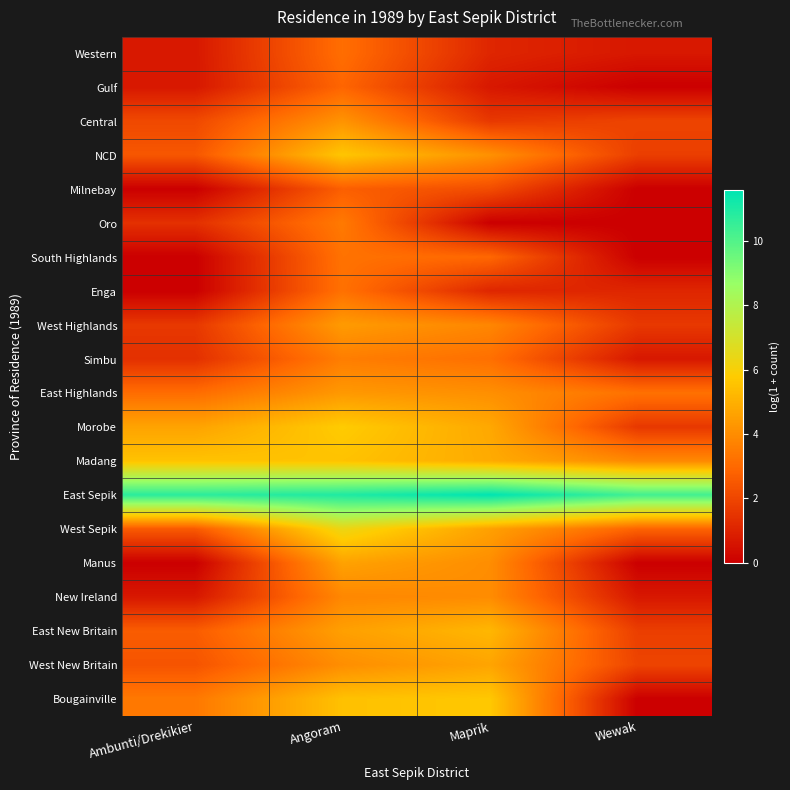

Reading right to left, transcribe all the data shown in this chart.

Western: Wewak=0.7	Maprik=1.1	Angoram=3.1	Ambunti/Drekikier=0.7
Gulf: Wewak=0.0	Maprik=0.7	Angoram=2.9	Ambunti/Drekikier=0.7
Central: Wewak=1.9	Maprik=1.6	Angoram=4.2	Ambunti/Drekikier=2.1
NCD: Wewak=1.8	Maprik=4.1	Angoram=5.6	Ambunti/Drekikier=2.5
Milnebay: Wewak=0.0	Maprik=2.2	Angoram=2.7	Ambunti/Drekikier=0.0
Oro: Wewak=0.0	Maprik=0.0	Angoram=3.5	Ambunti/Drekikier=1.4
South Highlands: Wewak=0.0	Maprik=2.9	Angoram=3.3	Ambunti/Drekikier=0.0
Enga: Wewak=1.1	Maprik=1.1	Angoram=3.2	Ambunti/Drekikier=0.0
West Highlands: Wewak=1.6	Maprik=3.8	Angoram=4.4	Ambunti/Drekikier=1.6
Simbu: Wewak=0.7	Maprik=3.2	Angoram=3.6	Ambunti/Drekikier=1.4
East Highlands: Wewak=3.2	Maprik=4.1	Angoram=4.3	Ambunti/Drekikier=3.1
Morobe: Wewak=1.6	Maprik=4.8	Angoram=5.8	Ambunti/Drekikier=4.6
Madang: Wewak=3.9	Maprik=4.9	Angoram=5.5	Ambunti/Drekikier=5.5
East Sepik: Wewak=10.3	Maprik=11.6	Angoram=11.0	Ambunti/Drekikier=10.7
West Sepik: Wewak=2.8	Maprik=4.6	Angoram=6.3	Ambunti/Drekikier=2.6
Manus: Wewak=0.0	Maprik=4.0	Angoram=4.6	Ambunti/Drekikier=0.0
New Ireland: Wewak=0.7	Maprik=4.0	Angoram=3.9	Ambunti/Drekikier=0.7
East New Britain: Wewak=1.8	Maprik=5.2	Angoram=4.5	Ambunti/Drekikier=2.6
West New Britain: Wewak=1.9	Maprik=4.7	Angoram=4.0	Ambunti/Drekikier=2.4
Bougainville: Wewak=0.0	Maprik=5.7	Angoram=5.5	Ambunti/Drekikier=3.4